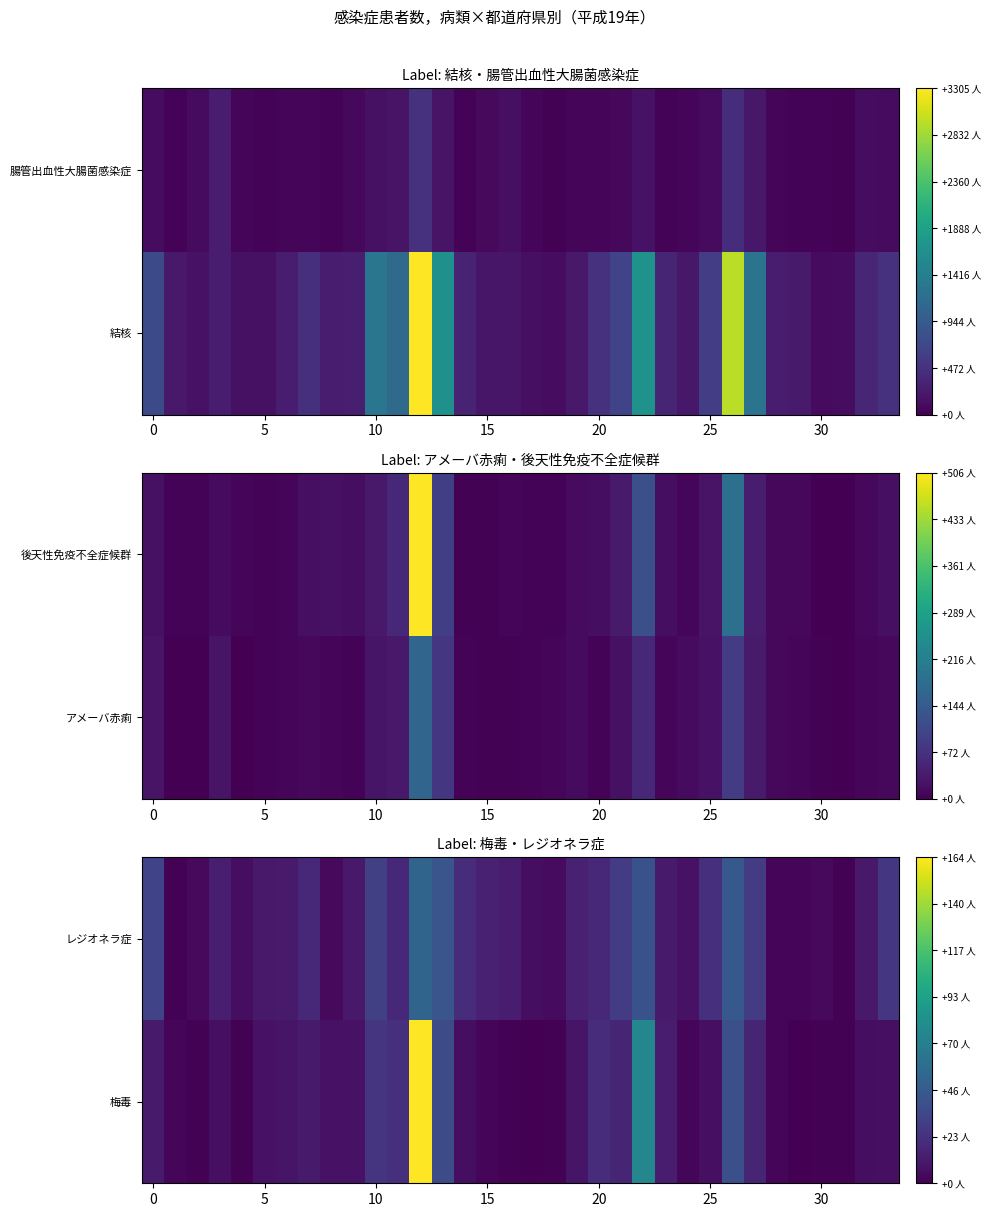

True or false: レジオネラ症 has a value of 16 at 5.

False